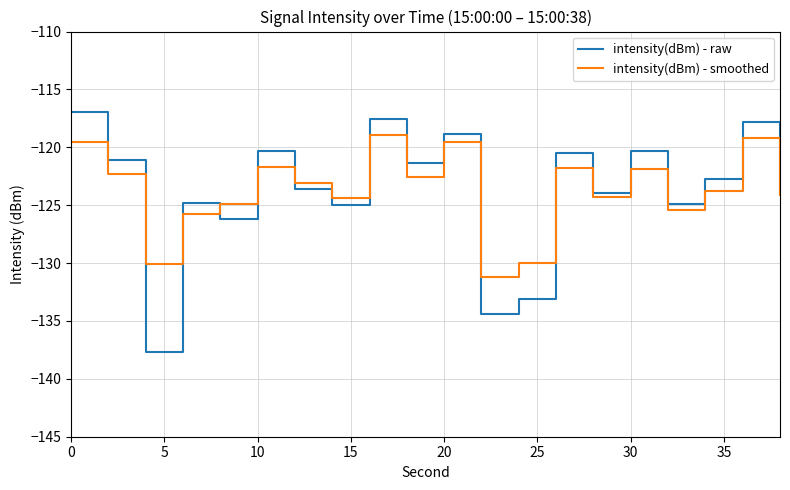

Which series has the largest range (max minus min)?

intensity(dBm) - raw